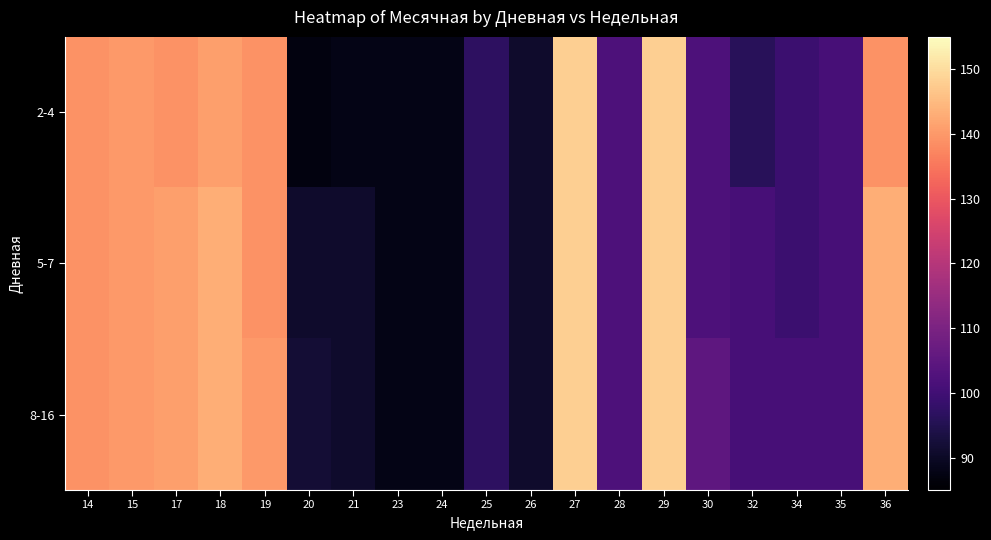

What is the greatest value displayed?

148